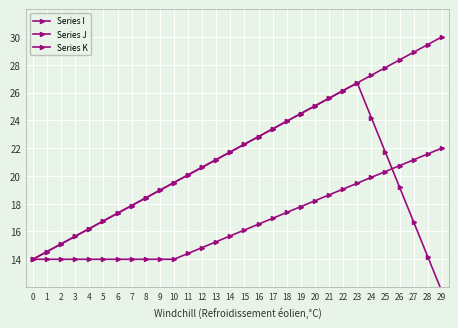

Reading left to right, what are all the values shown in this chart?

Series I: 0=14.0	1=14.6	2=15.1	3=15.7	4=16.2	5=16.8	6=17.3	7=17.9	8=18.4	9=19.0	10=19.5	11=20.1	12=20.6	13=21.2	14=21.7	15=22.3	16=22.8	17=23.4	18=23.9	19=24.5	20=25.0	21=25.6	22=26.1	23=26.7	24=27.2	25=27.8	26=28.3	27=28.9	28=29.4	29=30.0
Series J: 0=14.0	1=14.6	2=15.1	3=15.7	4=16.2	5=16.8	6=17.3	7=17.9	8=18.4	9=19.0	10=19.5	11=20.1	12=20.6	13=21.2	14=21.7	15=22.3	16=22.8	17=23.4	18=23.9	19=24.5	20=25.0	21=25.6	22=26.1	23=26.7	24=24.2	25=21.7	26=19.2	27=16.7	28=14.2	29=11.7
Series K: 0=14.0	1=14.0	2=14.0	3=14.0	4=14.0	5=14.0	6=14.0	7=14.0	8=14.0	9=14.0	10=14.0	11=14.4	12=14.8	13=15.3	14=15.7	15=16.1	16=16.5	17=16.9	18=17.4	19=17.8	20=18.2	21=18.6	22=19.1	23=19.5	24=19.9	25=20.3	26=20.7	27=21.2	28=21.6	29=22.0